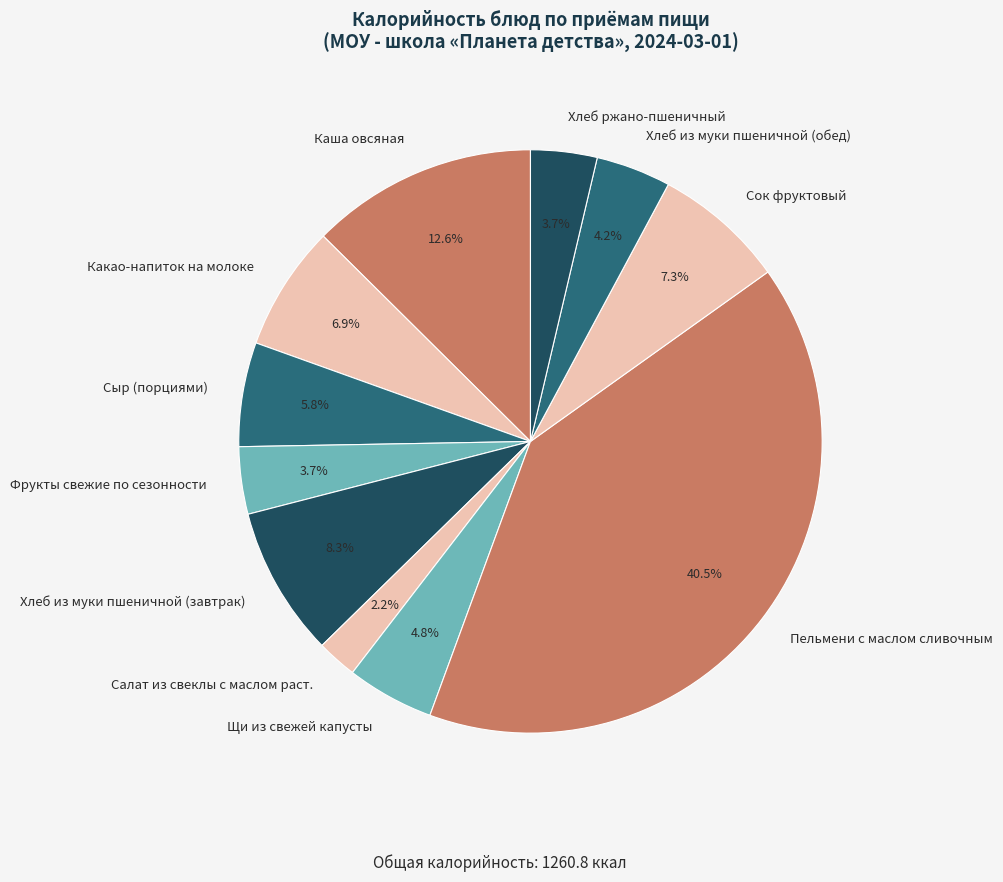

What portion of the pie excludes Хлеб из муки пшеничной (обед)?

95.8%